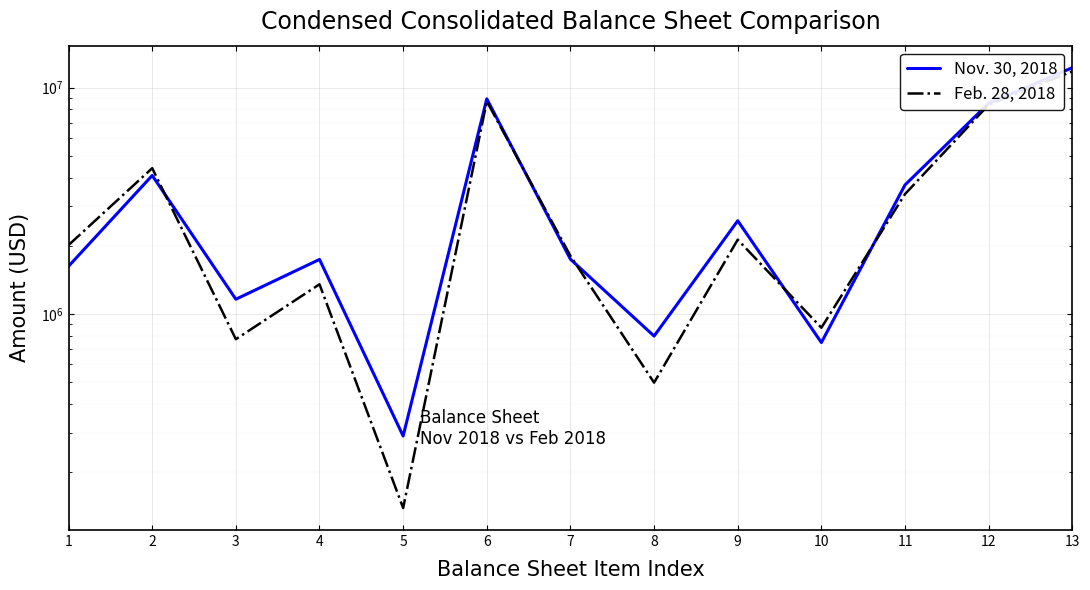

Is the value of Nov. 30, 2018 at 5 greater than the value of Feb. 28, 2018 at 6?

No